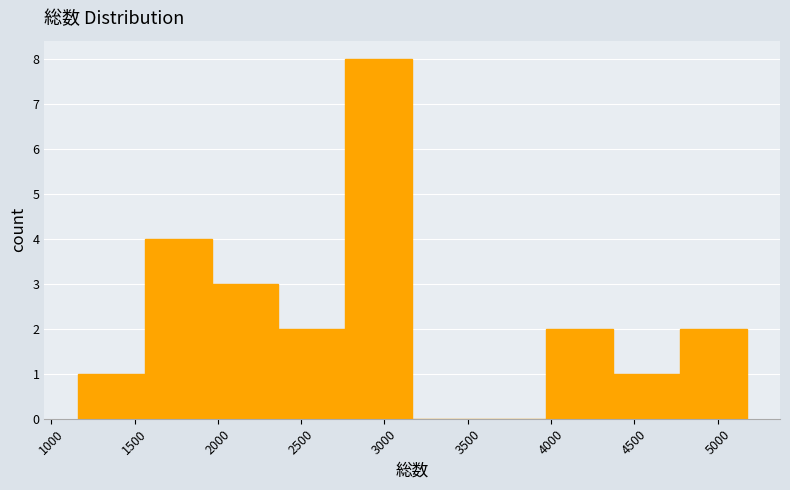

Reading left to right, transcribe this chart: for each bar, give the range it covers on the x-axis and its height. Neither the bar edges nor the heights are printed on the chart, so give them approximately, as read against the axes.

1150 to 1550: 1
1550 to 1950: 4
1950 to 2350: 3
2350 to 2750: 2
2750 to 3150: 8
3150 to 3550: 0
3550 to 3950: 0
3950 to 4350: 2
4350 to 4750: 1
4750 to 5150: 2